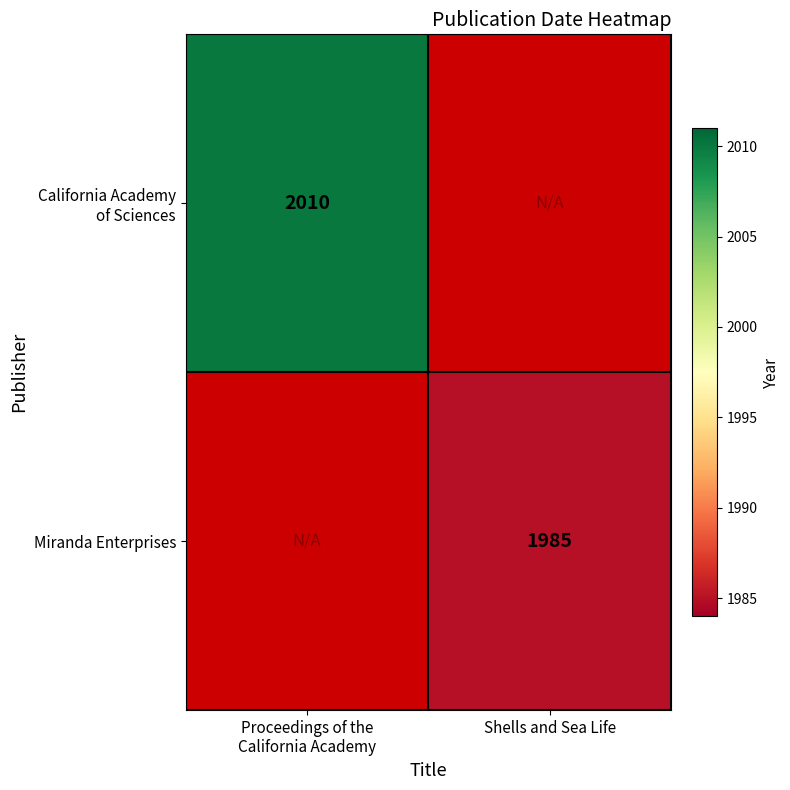

The value of Miranda Enterprises at Shells and Sea Life is 1985. True or false?

True